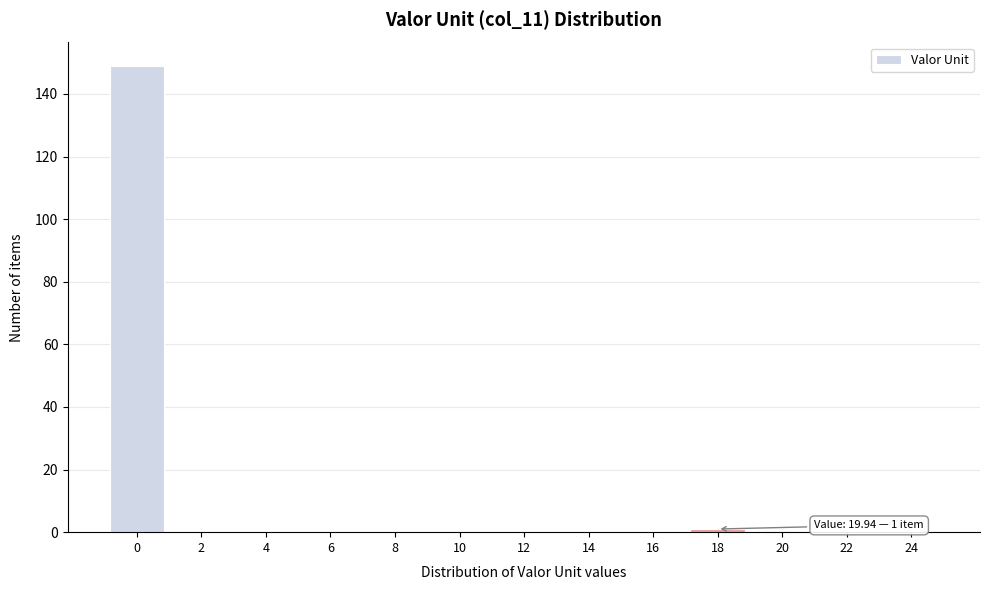

Reading right to left, list all the values displayed in this chart.

24=0	22=0	20=0	18=1	16=0	14=0	12=0	10=0	8=0	6=0	4=0	2=0	0=149